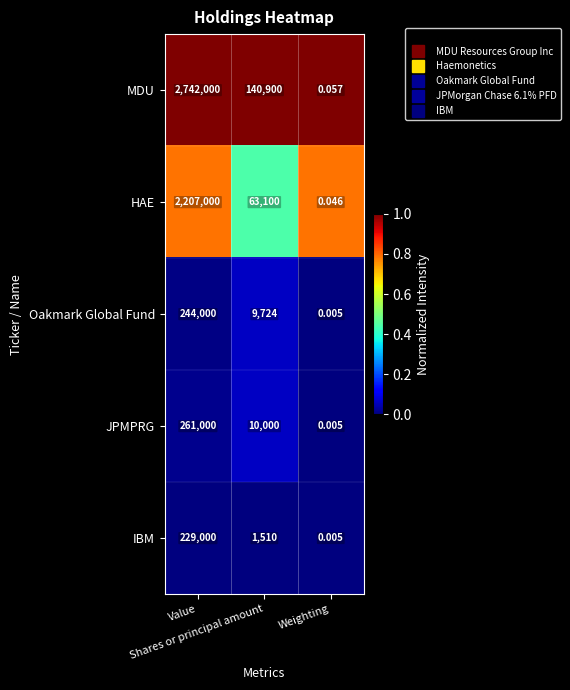

List the series in order of their peak value, highest first.

MDU, HAE, JPMPRG, Oakmark Global Fund, IBM